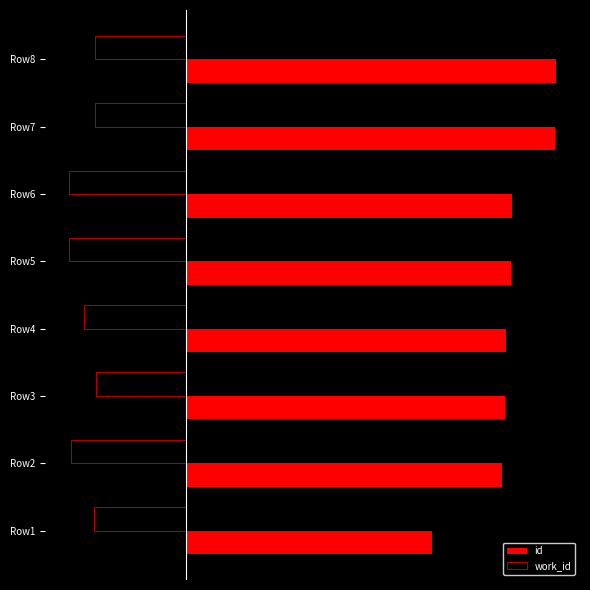

Reading left to right, transcribe all the data shown in this chart.

id: 6.6	8.5	8.6	8.6	8.8	8.8	10.0	10.0
work_id: -2.5	-3.1	-2.4	-2.8	-3.2	-3.2	-2.5	-2.5